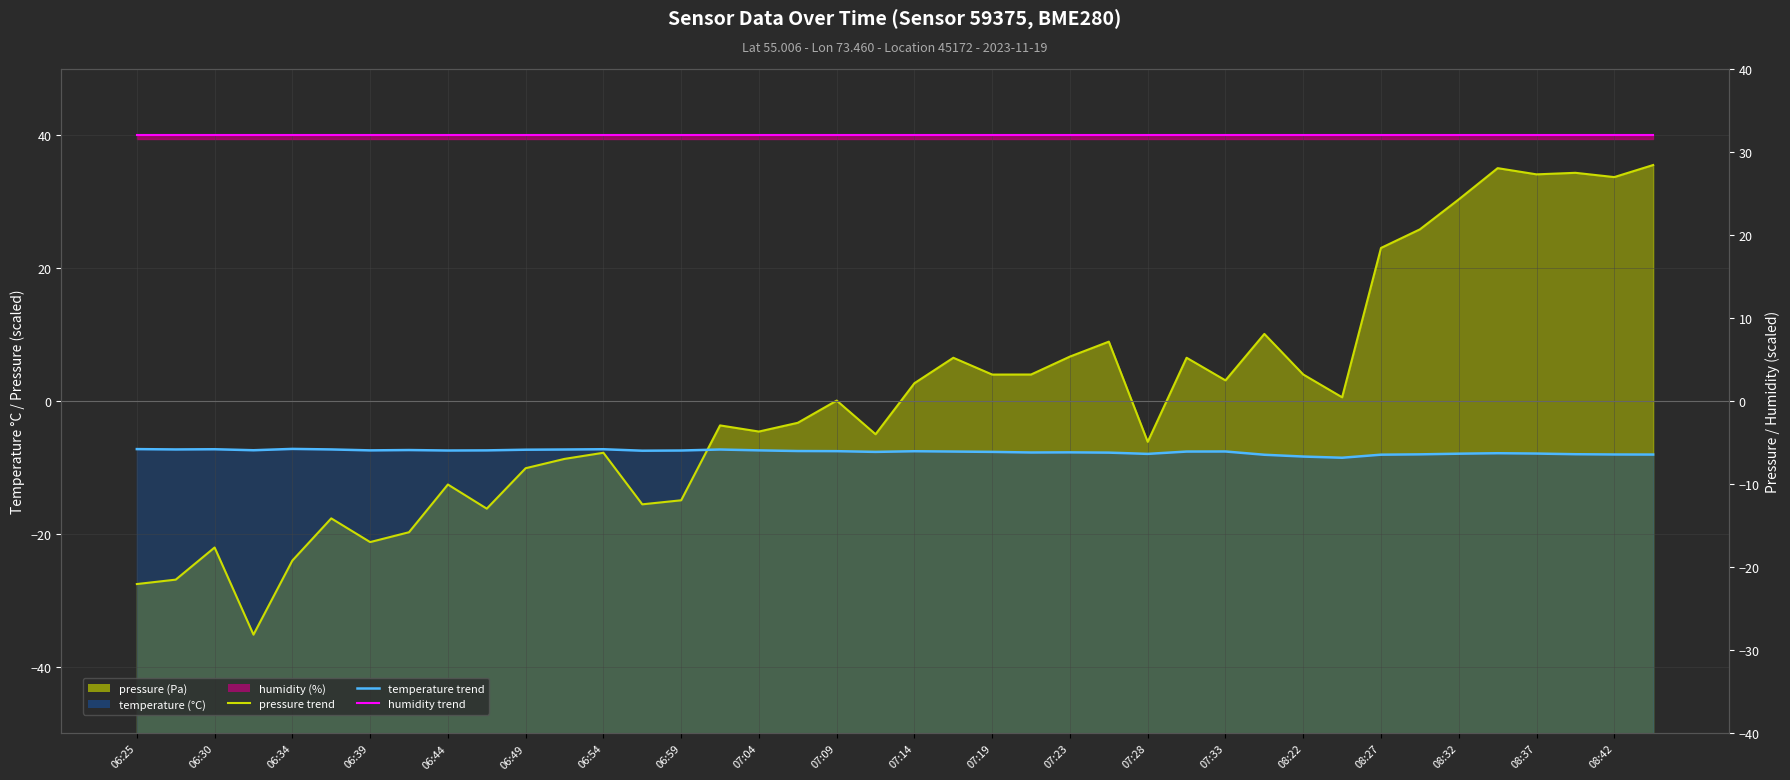

What is the difference between the maximum and minimum values in the pressure series?

70.7